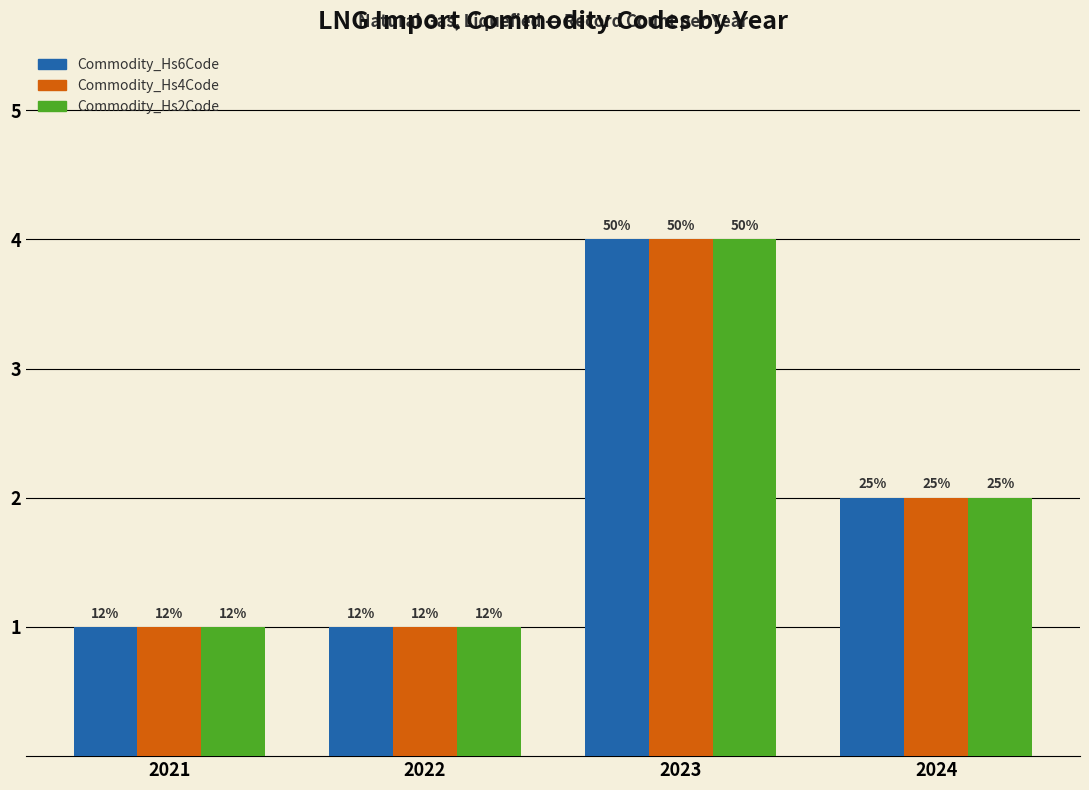

How many groups of bars are there?

4